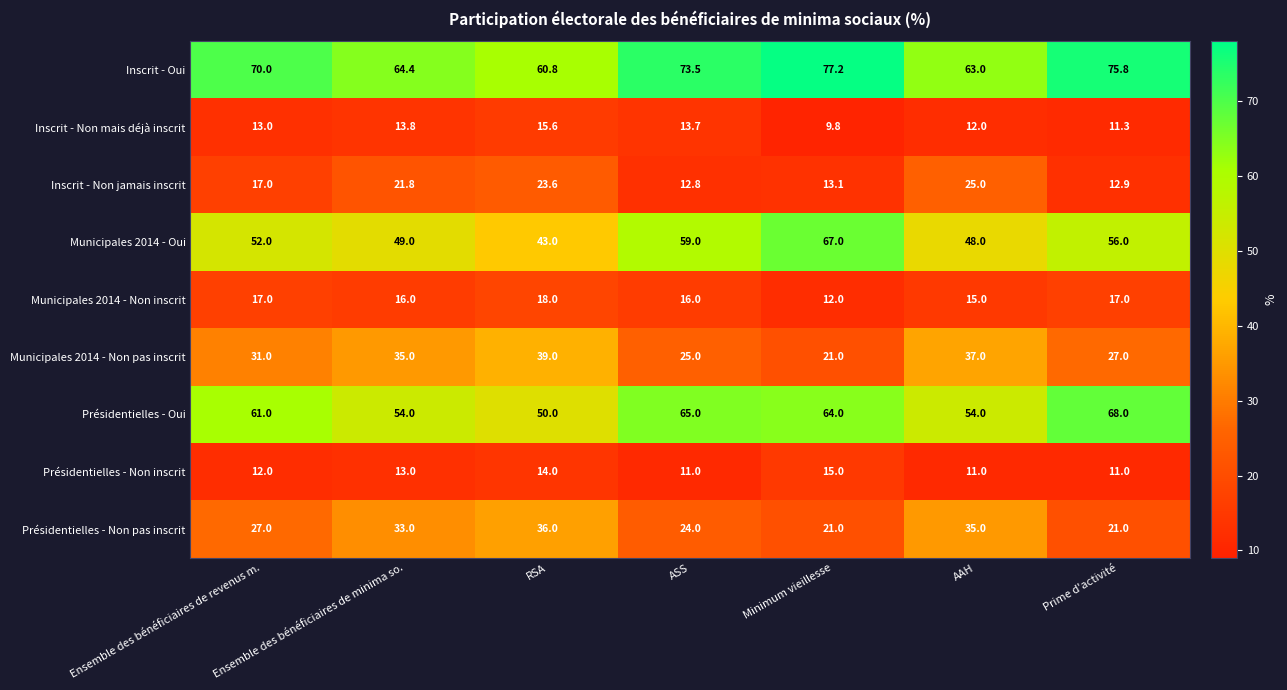

What is the total value across all series at Prime d'activité?

300.0